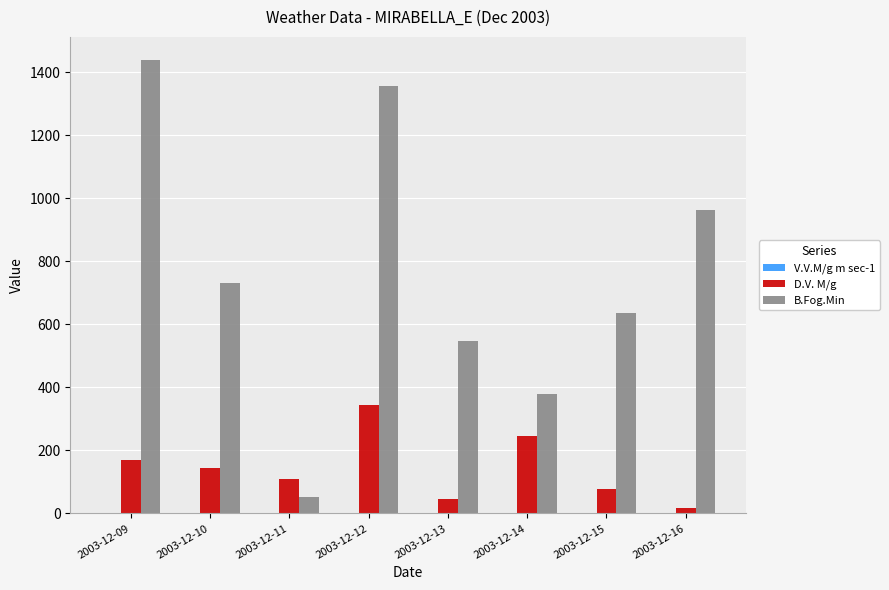

Are the bars grouped side by side (vs. stacked)?

Yes